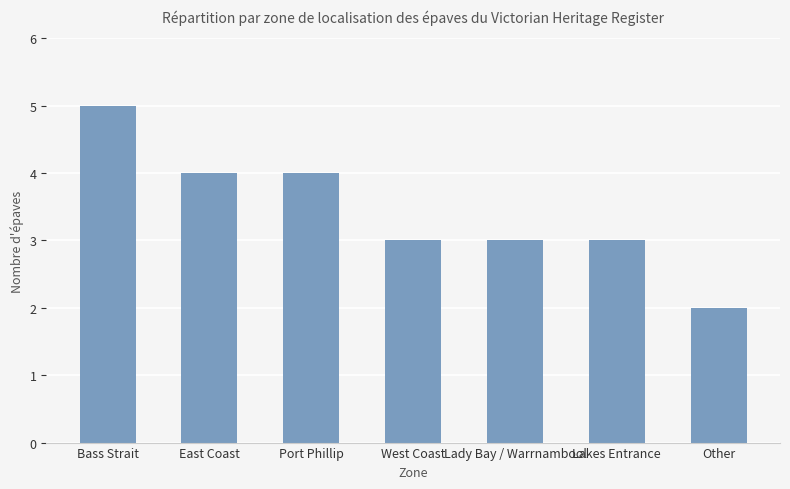

How many bars are there in total?

7